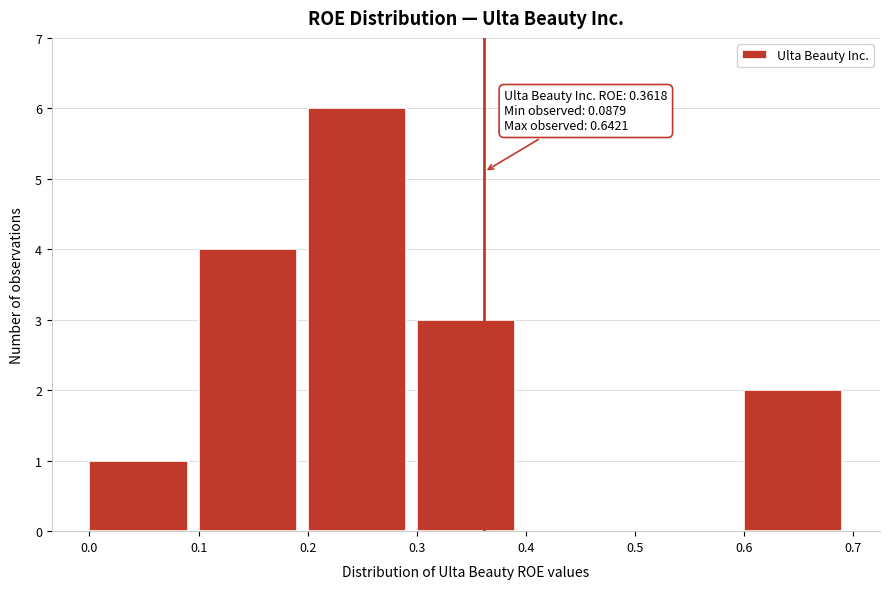

Which range on the x-axis has the tallest bar?

0.2 to 0.3